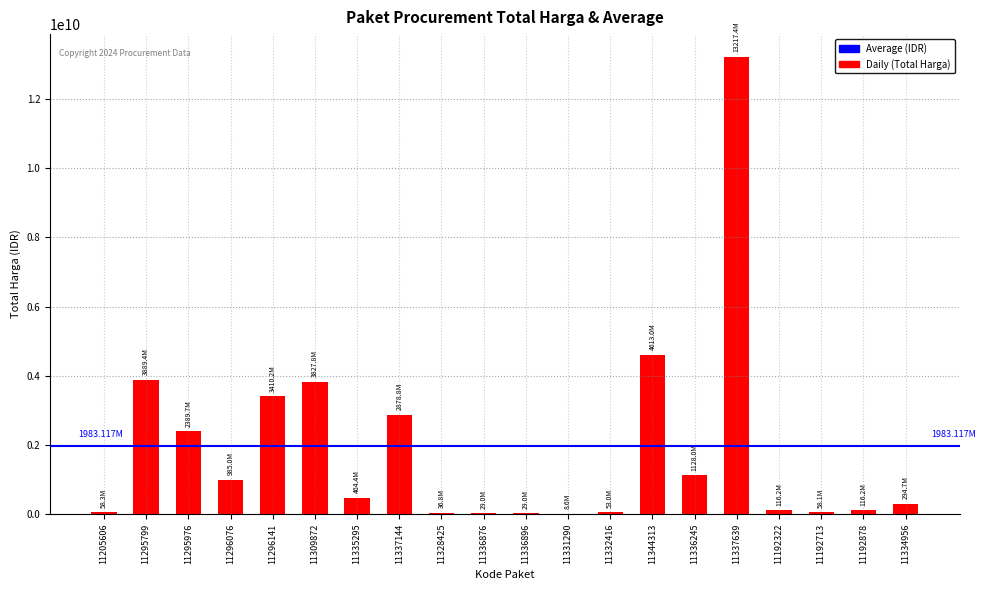

Are the bars horizontal?

No